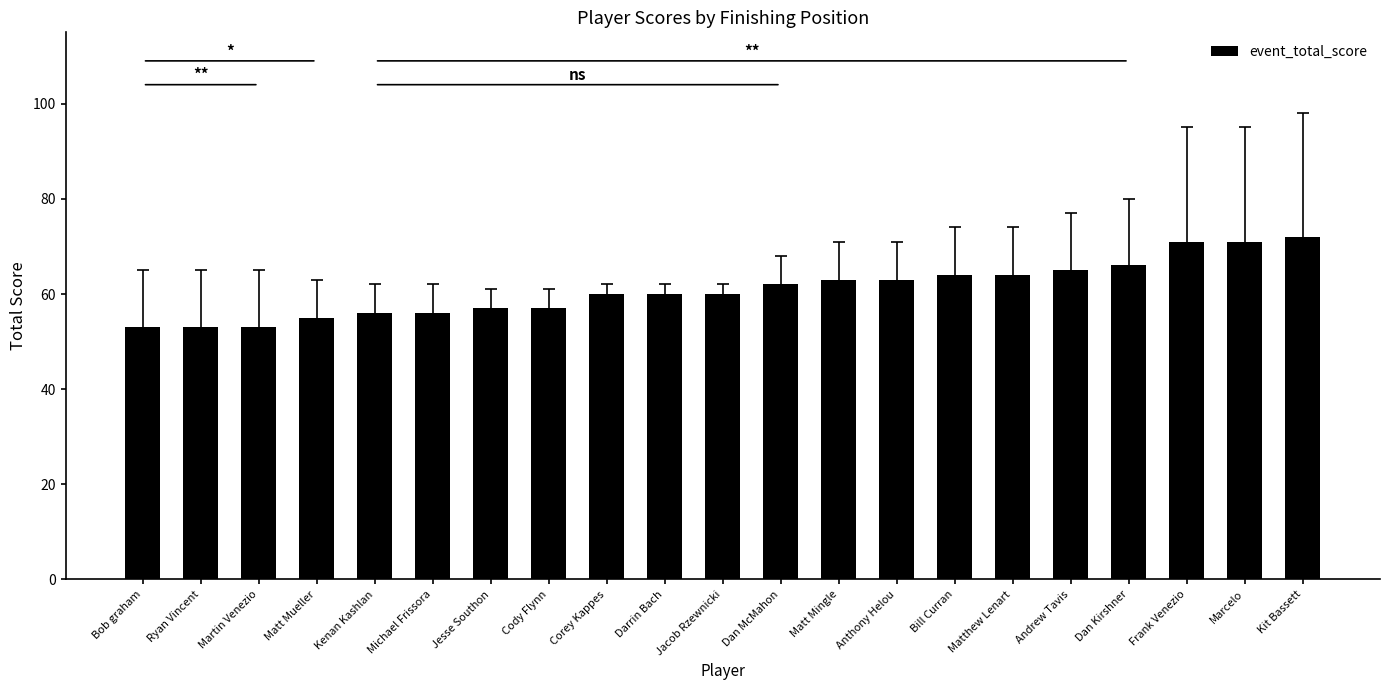

What is the change in value from Michael Frissora to Marcelo?

+15